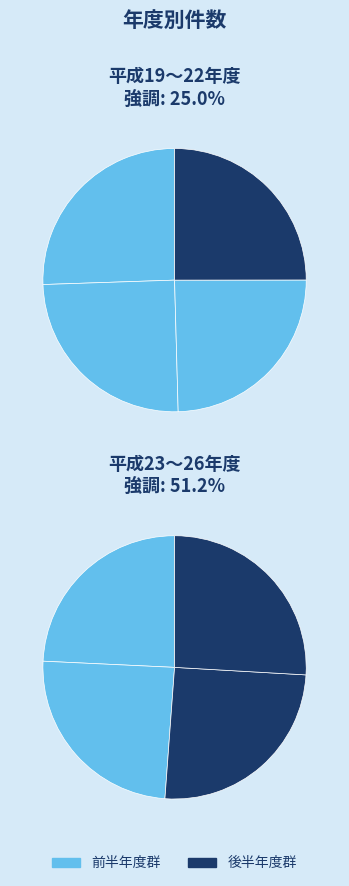

The 平成21年度 slice represents 7% of the pie. True or false?

False